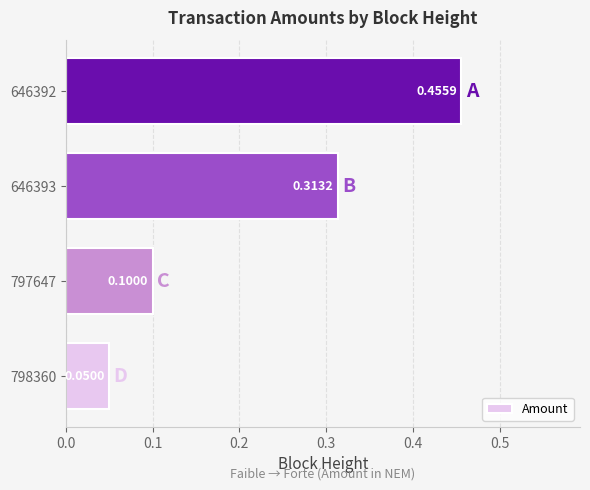

Count the values in the range 0 to 1.

4